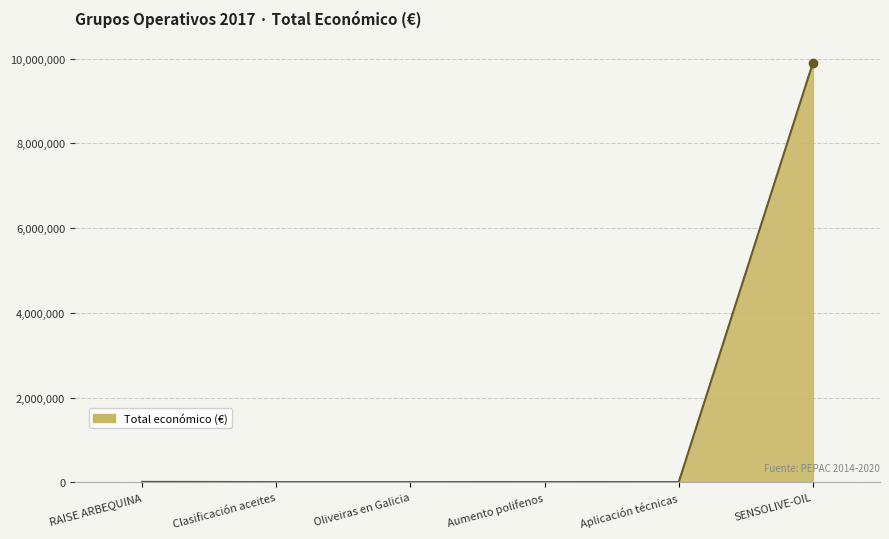

Which category has the highest value across all series?

SENSOLIVE-OIL